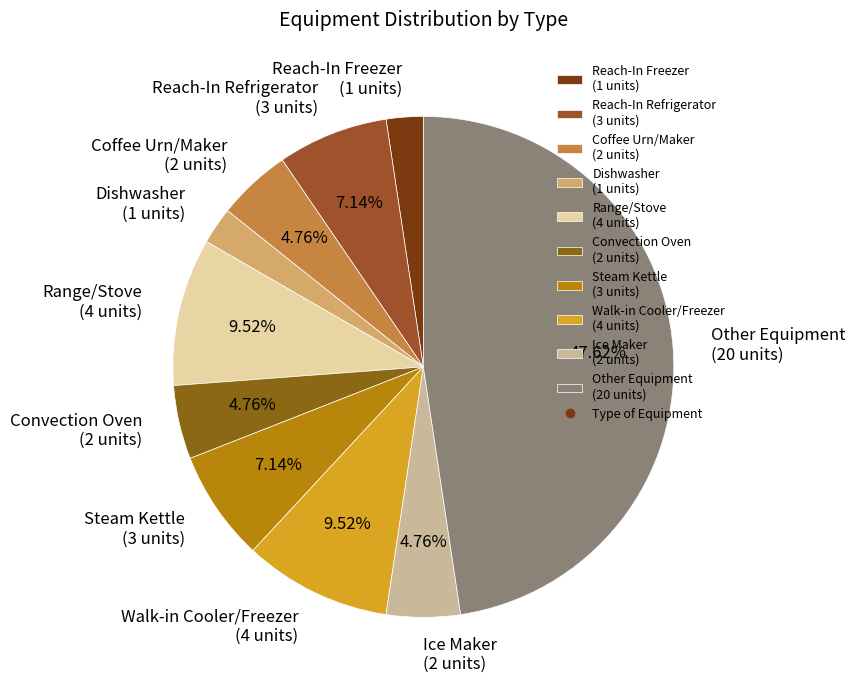

The Steam Kettle slice represents 1% of the pie. True or false?

False